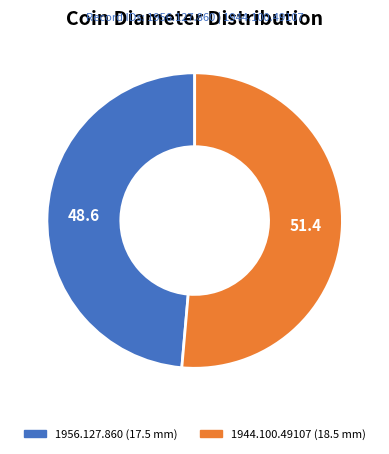

Which has a higher value, 1944.100.49107 or 1956.127.860?

1944.100.49107